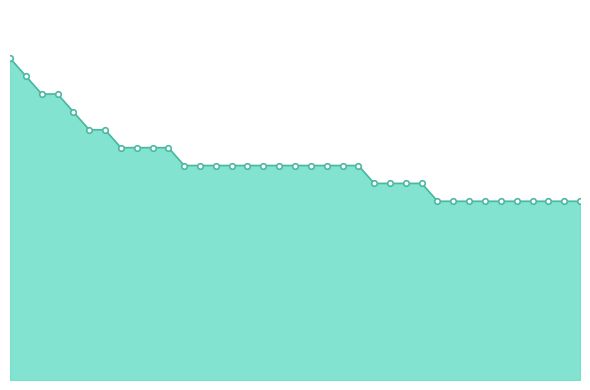

What is the minimum value shown in the chart?

5.0